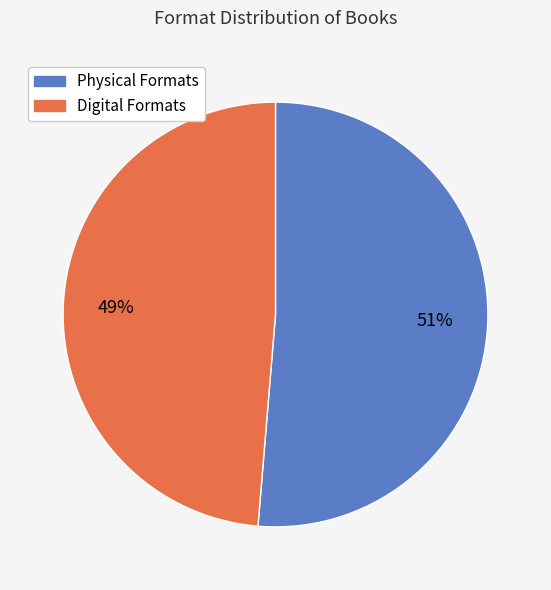

Combined, do Physical Formats and Digital Formats account for over 50%?

Yes